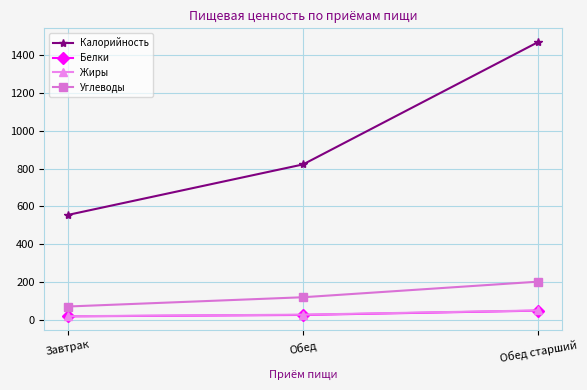

How many lines are shown in the chart?

4